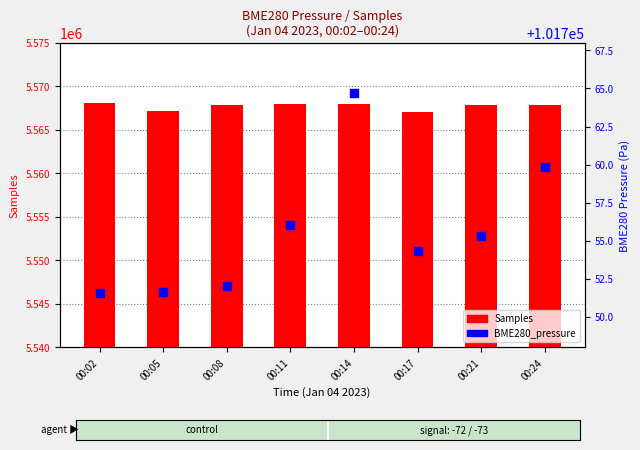

Is the value of Samples at 00:08 greater than the value of BME280_pressure at 00:14?

Yes